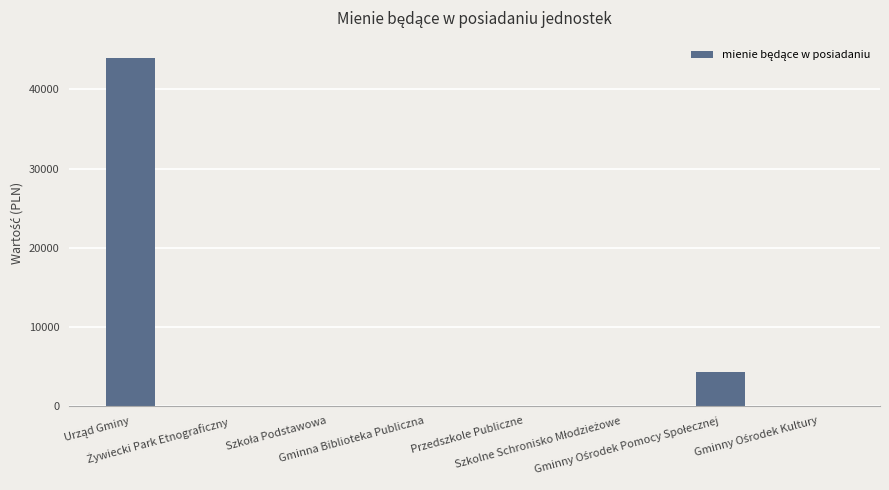

How many data points does each series have?

8